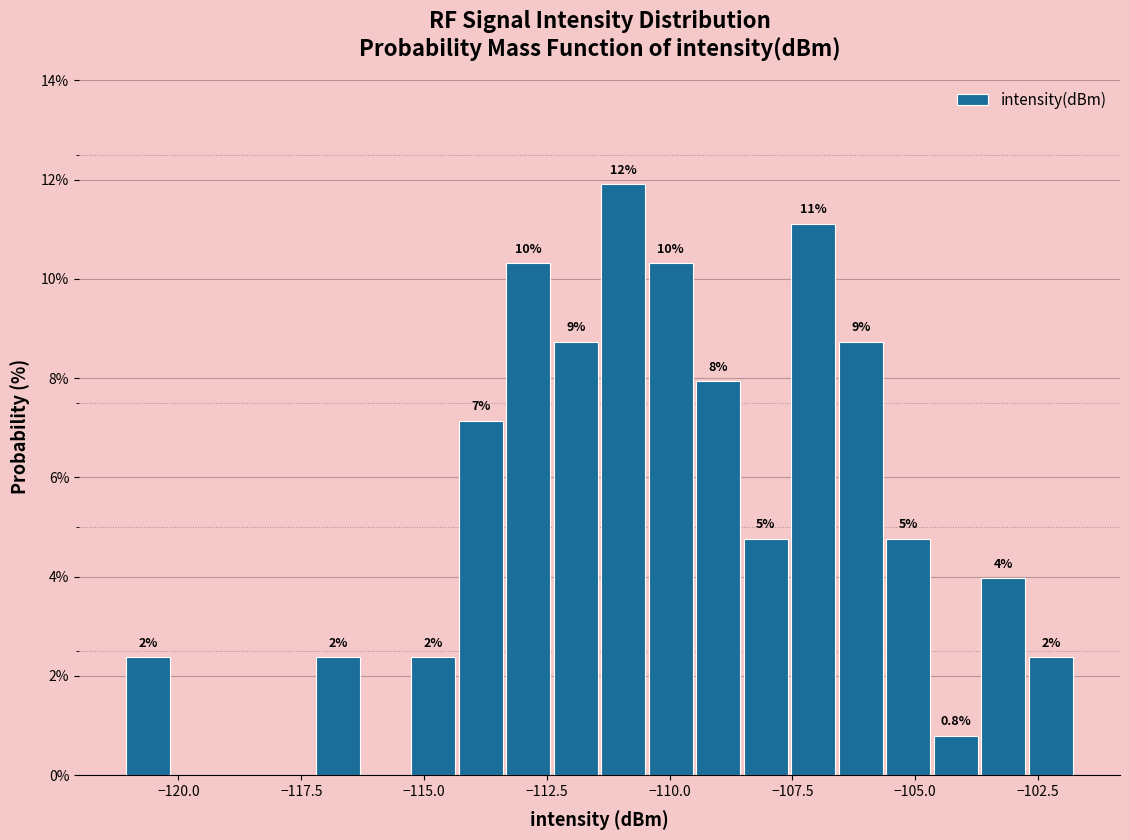

Around what value on the x-axis is the tallest bar? Give the approximate position of its centre, as read against the axis.

-111.0